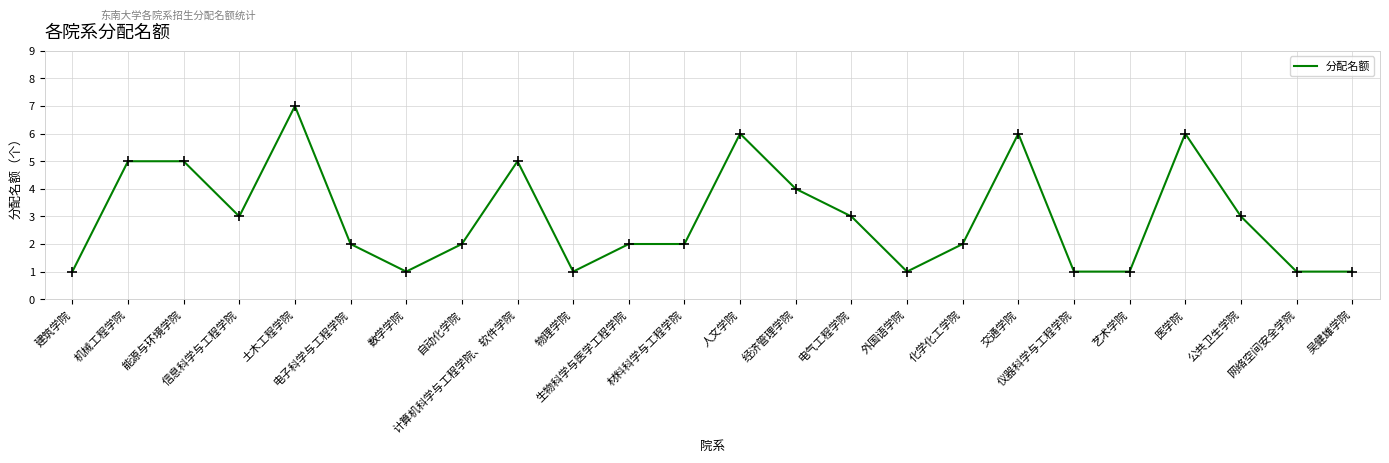

What is the ratio of the value at 经济管理学院 to the value at 公共卫生学院?

1.3